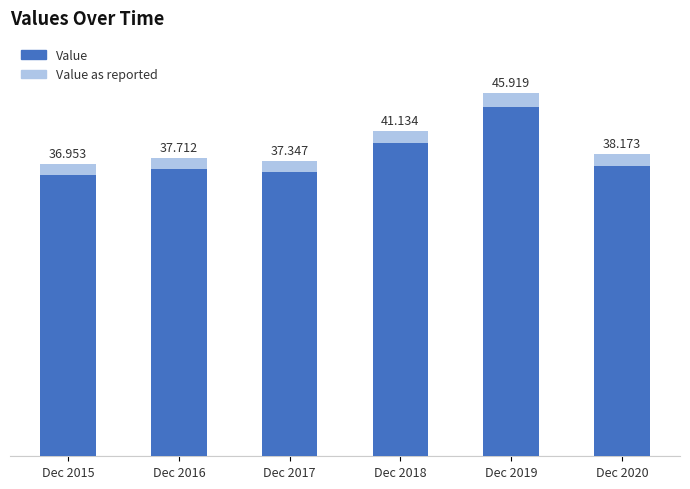

What is the average value of the Value series?

39.5